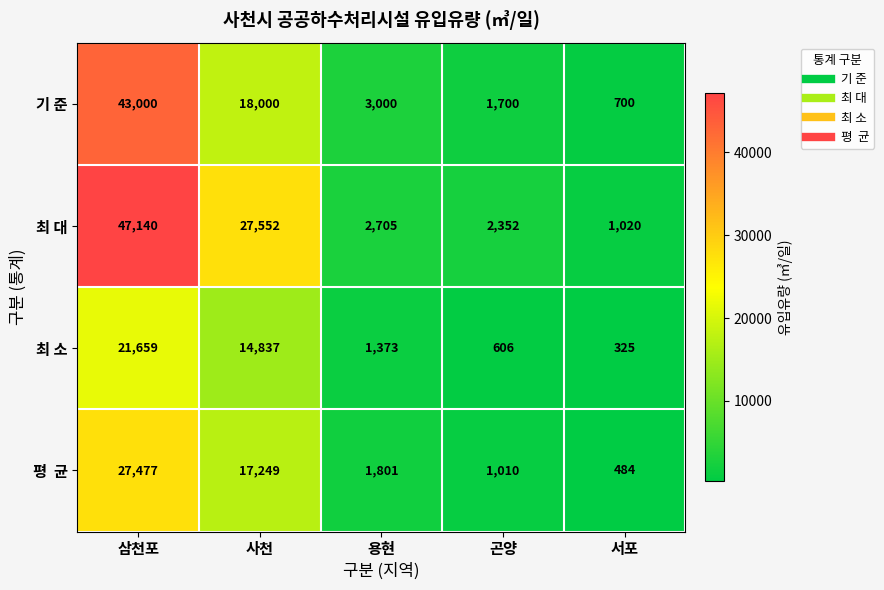

Which category has the highest value across all series?

삼천포